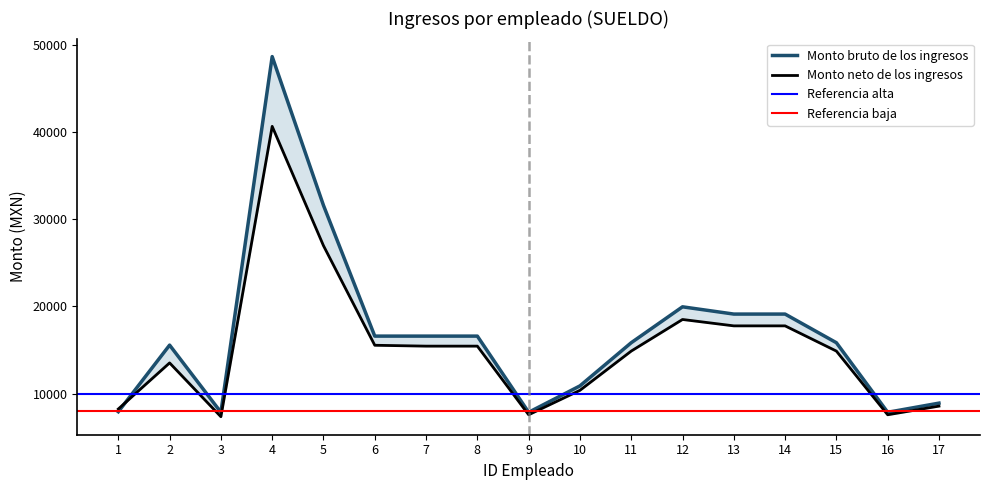

Which series changed the most between 1 and 12?

Monto bruto de los ingresos